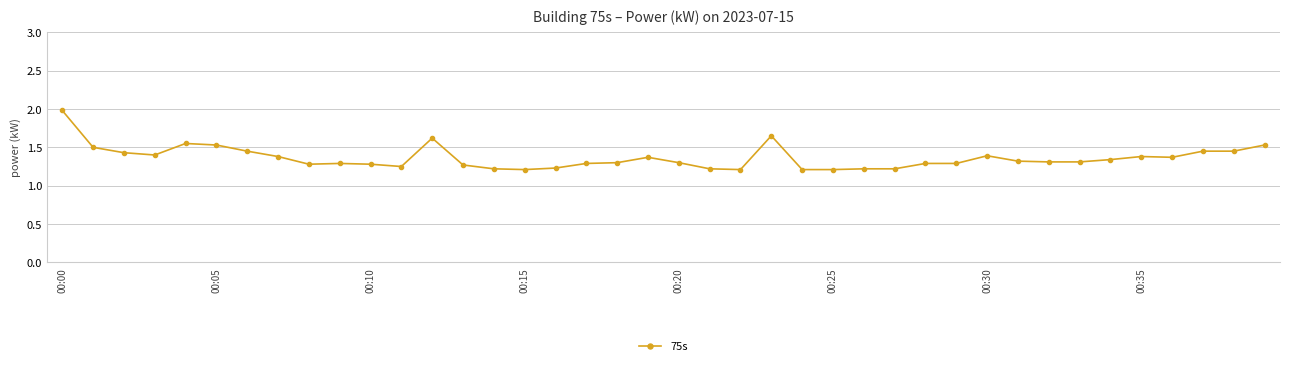

What is the sum of all values?

54.5